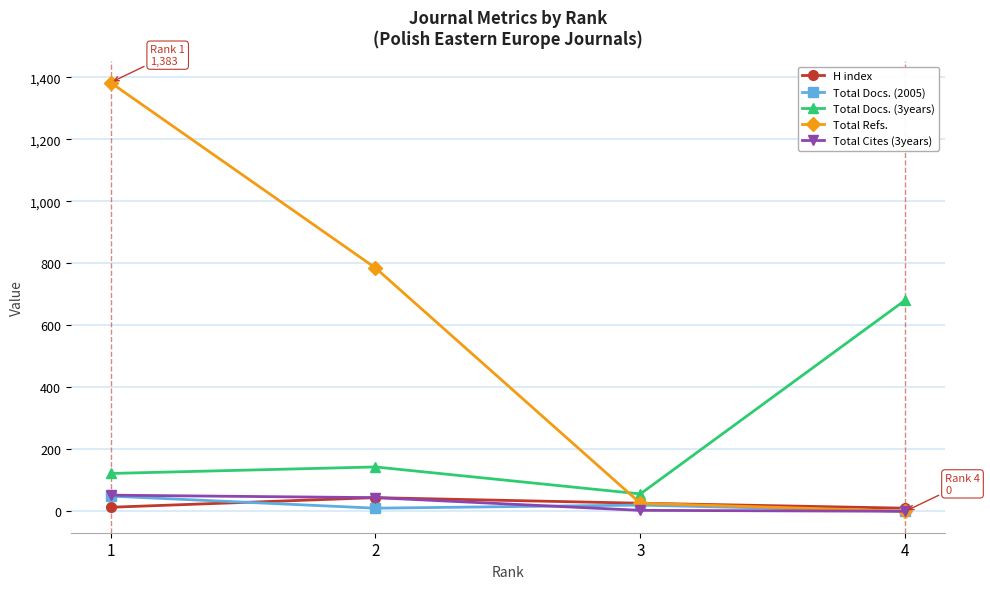

What is the maximum value shown in the chart?

1383